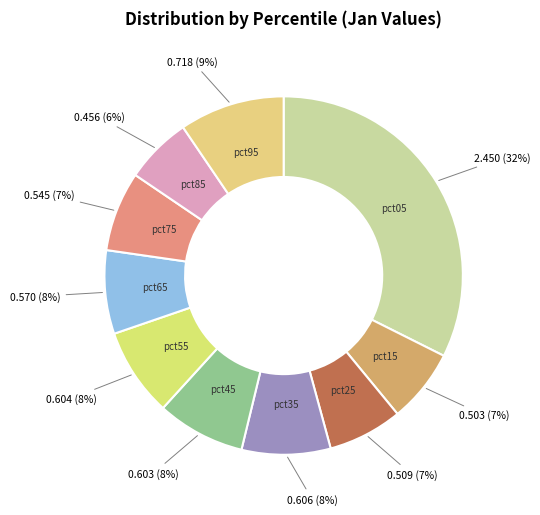

Count the number of slices in the pie.

10